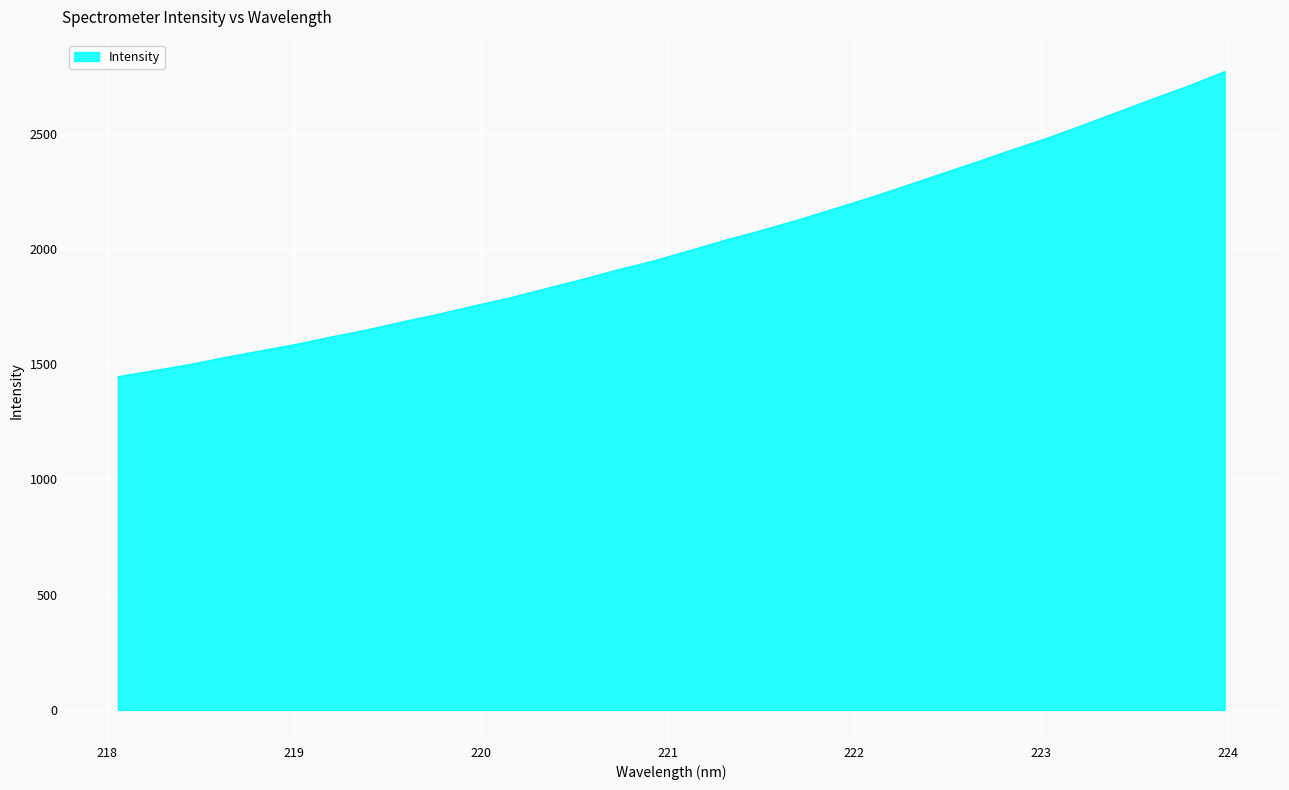

What is the minimum value shown in the chart?

1445.7